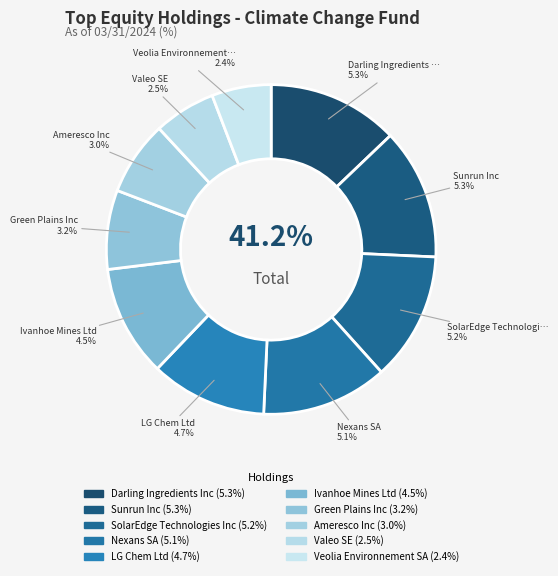

To the nearest percent, what percentage of the pie is LG Chem Ltd?

11%